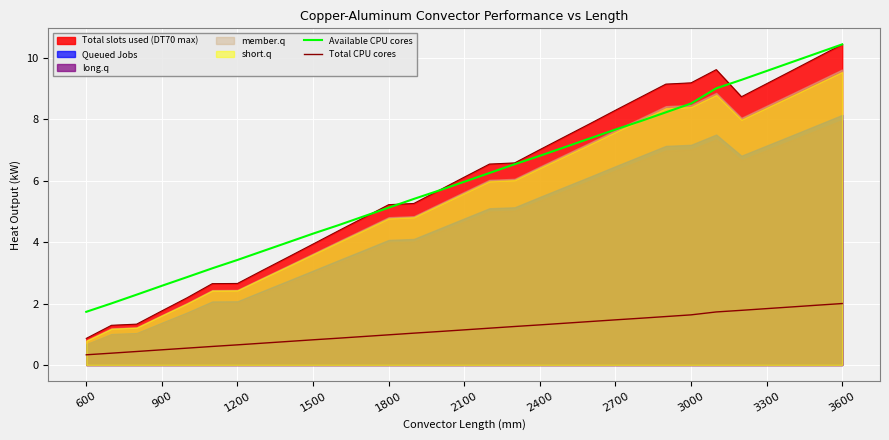

How many data points in Available CPU cores are less than 5?

12